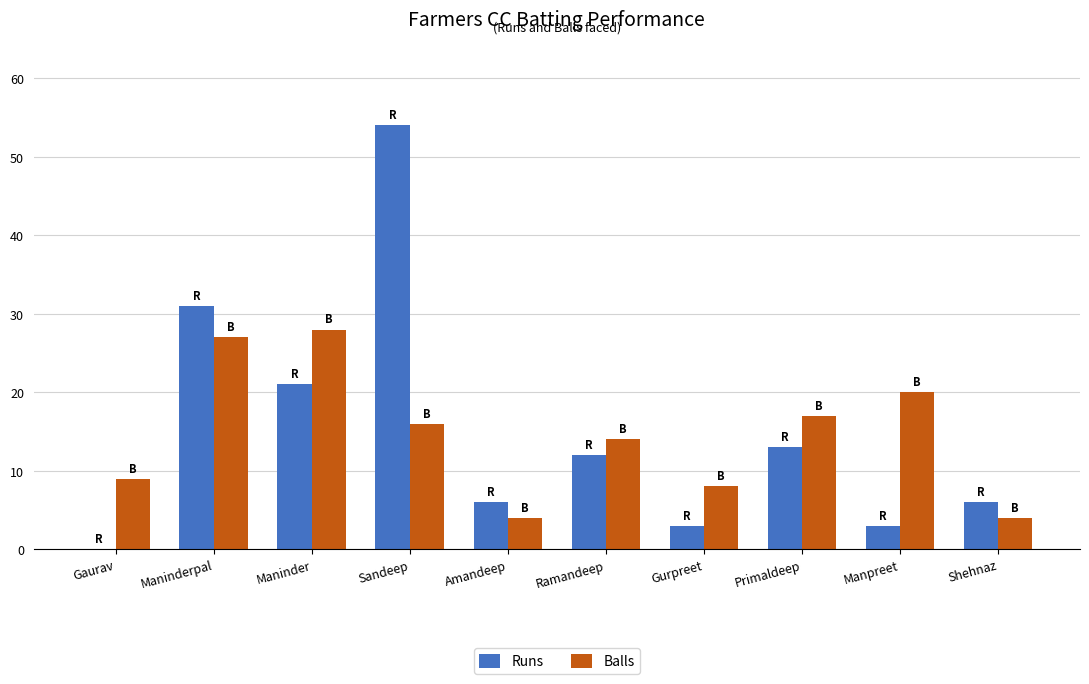

How many series are shown in this chart?

2